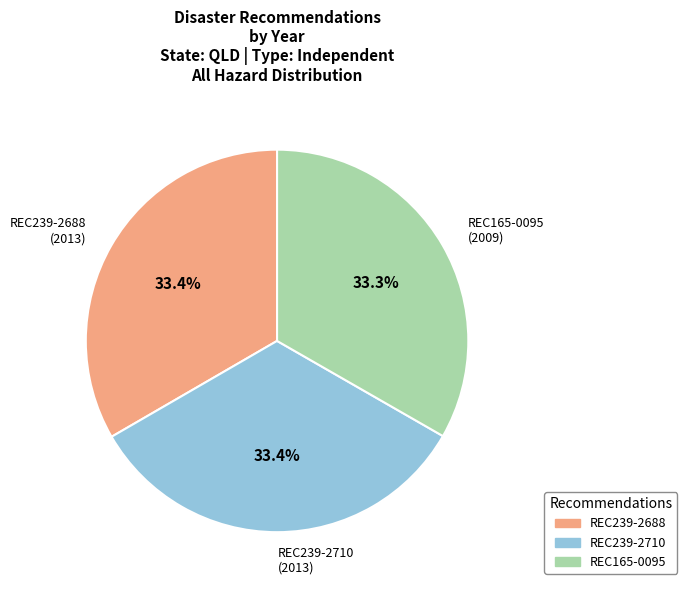

What is the ratio of the value at REC239-2688 (2013) to the value at REC165-0095 (2009)?

1.0